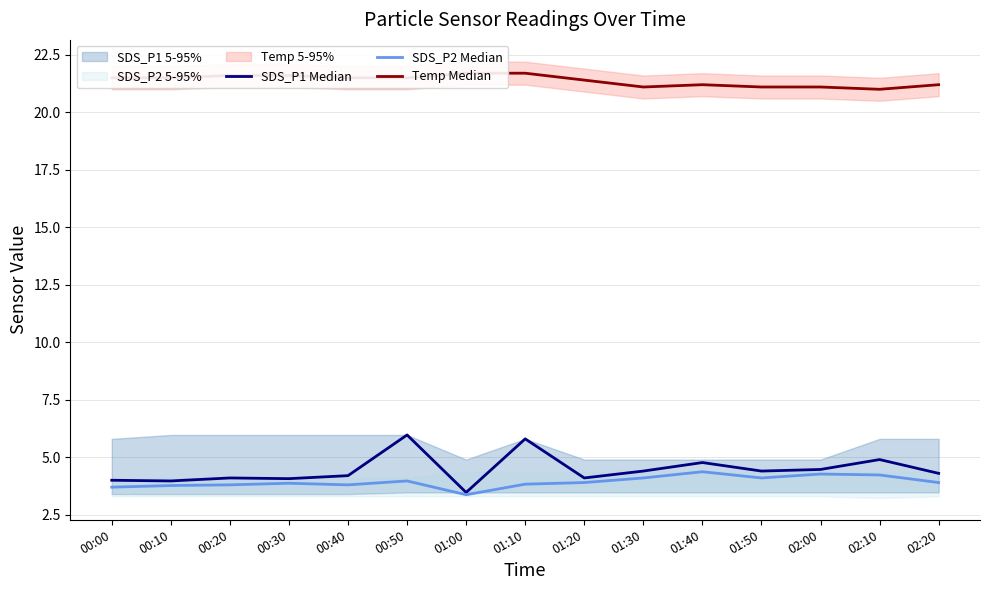

What is the sum of all SDS_P2 Median values?

59.0